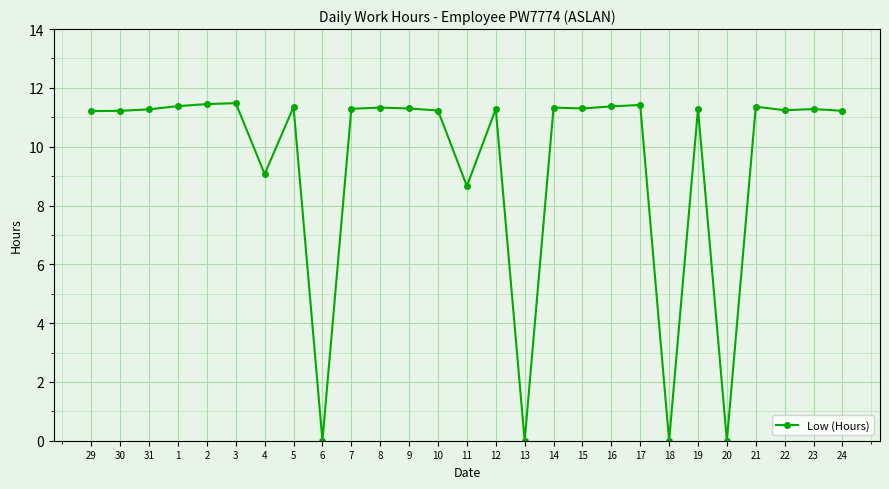

How many values exceed 11?

21